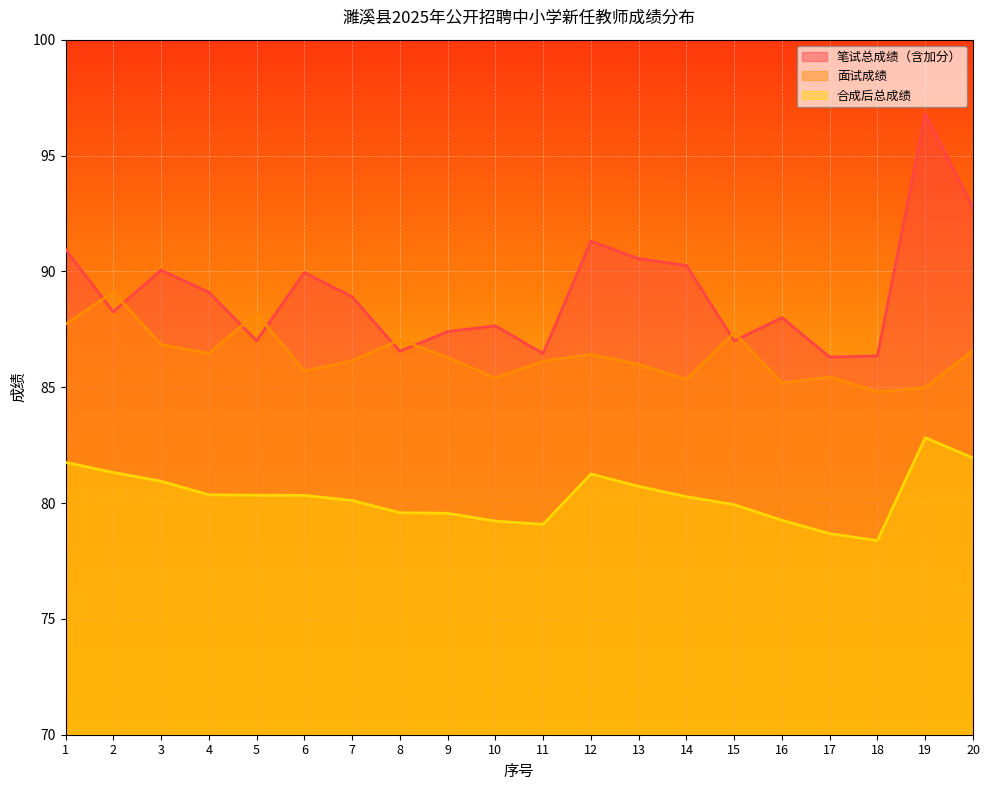

True or false: 面试成绩 and 笔试总成绩（含加分） intersect in this chart.

True